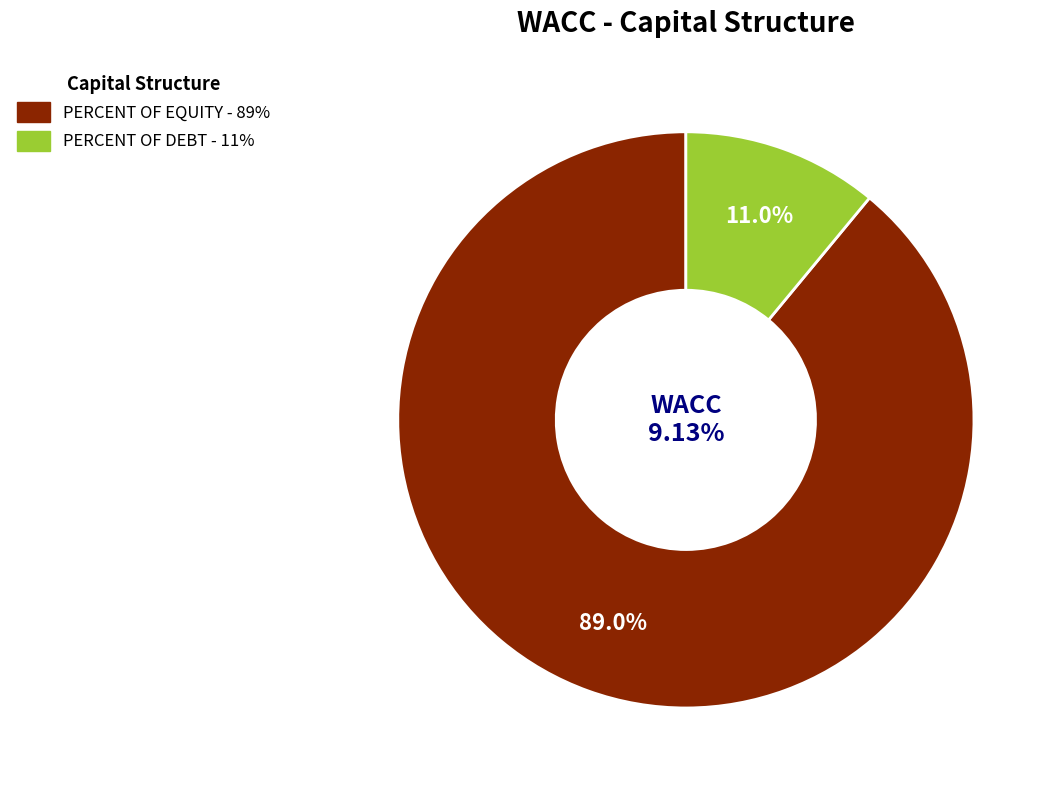

Is PERCENT OF EQUITY the majority of the pie?

Yes